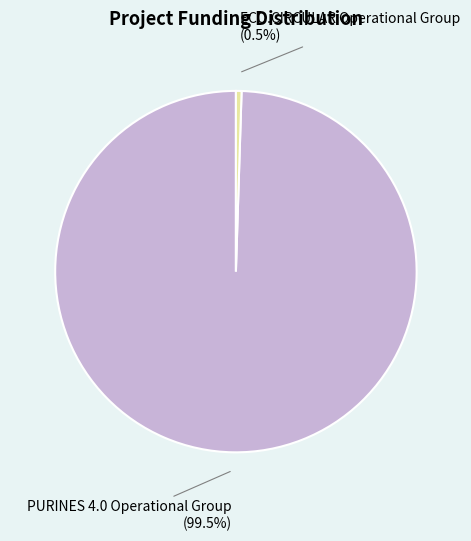

Is there a majority slice in this chart?

Yes